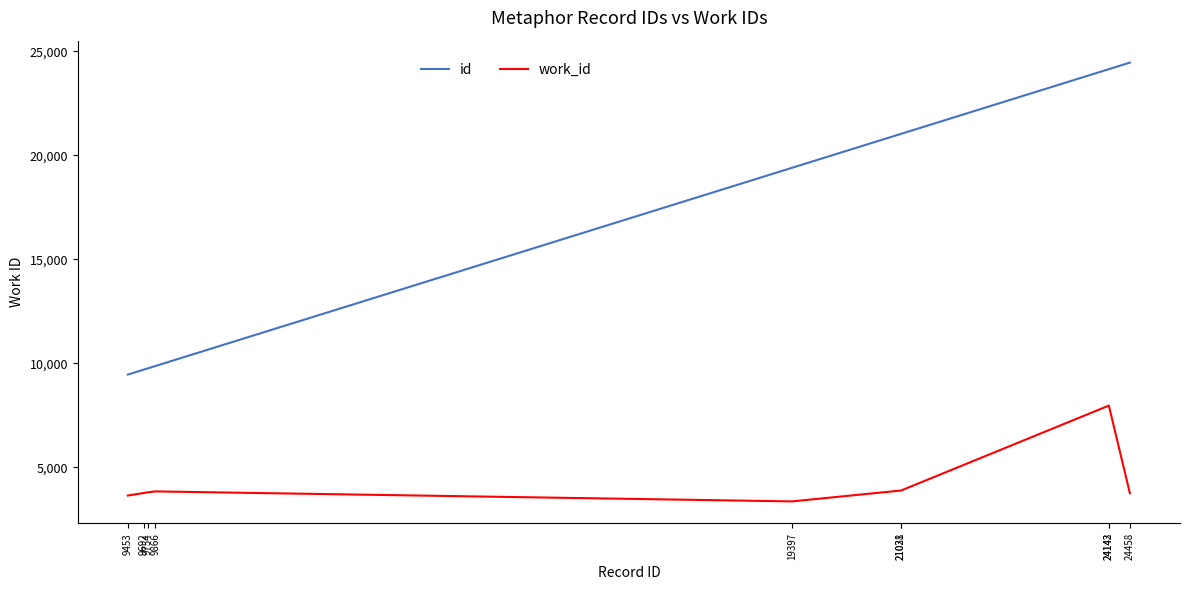

Does the chart display data point markers on the line(s)?

No